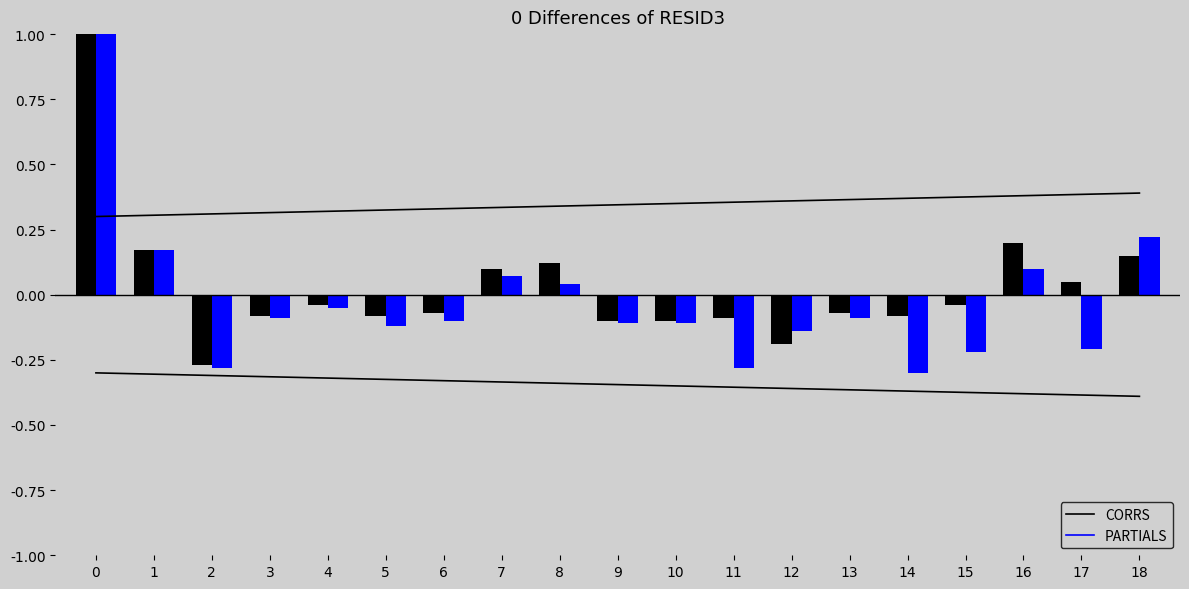

Reading right to left, list all the values displayed in this chart.

CORRS: 0.1	0.1	0.2	-0.0	-0.1	-0.1	-0.2	-0.1	-0.1	-0.1	0.1	0.1	-0.1	-0.1	-0.0	-0.1	-0.3	0.2	1.0
PARTIALS: 0.2	-0.2	0.1	-0.2	-0.3	-0.1	-0.1	-0.3	-0.1	-0.1	0.0	0.1	-0.1	-0.1	-0.1	-0.1	-0.3	0.2	1.0